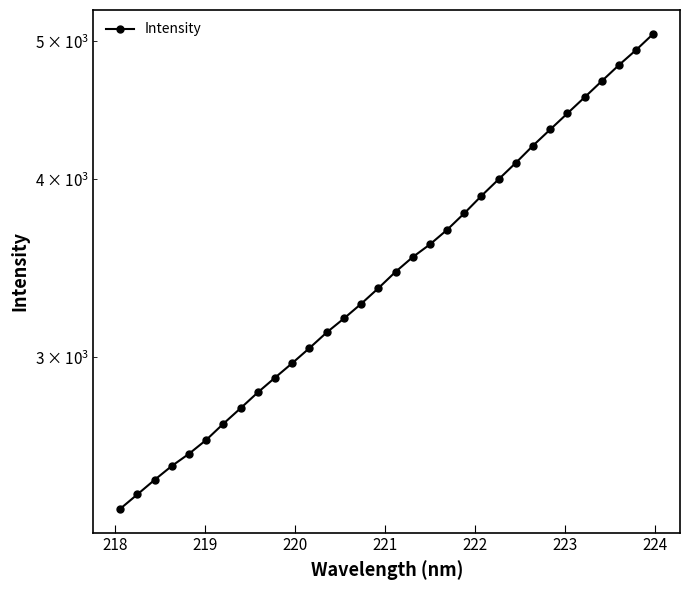

Does the chart have visible grid lines?

No